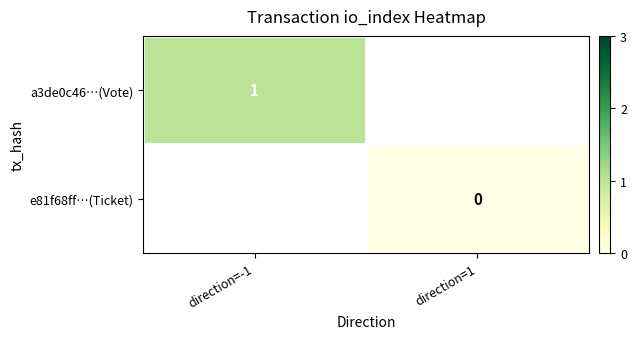

The value of a3de0c46…(Vote) at direction=-1 is 1. True or false?

True